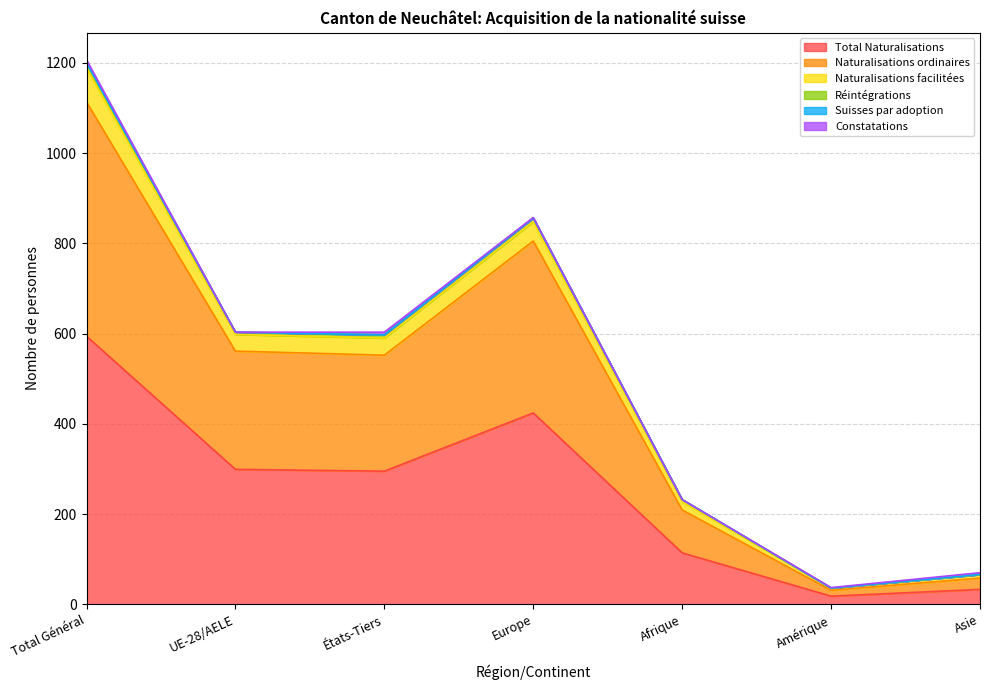

What position from the right is UE-28/AELE?

6